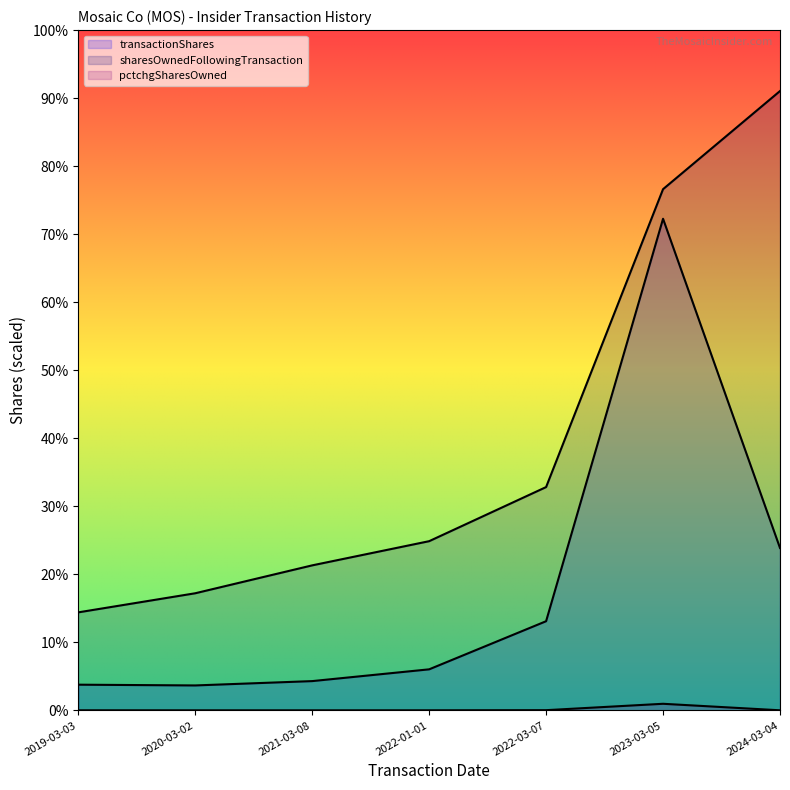

What is the total value across all series at 2022-01-01?

52593